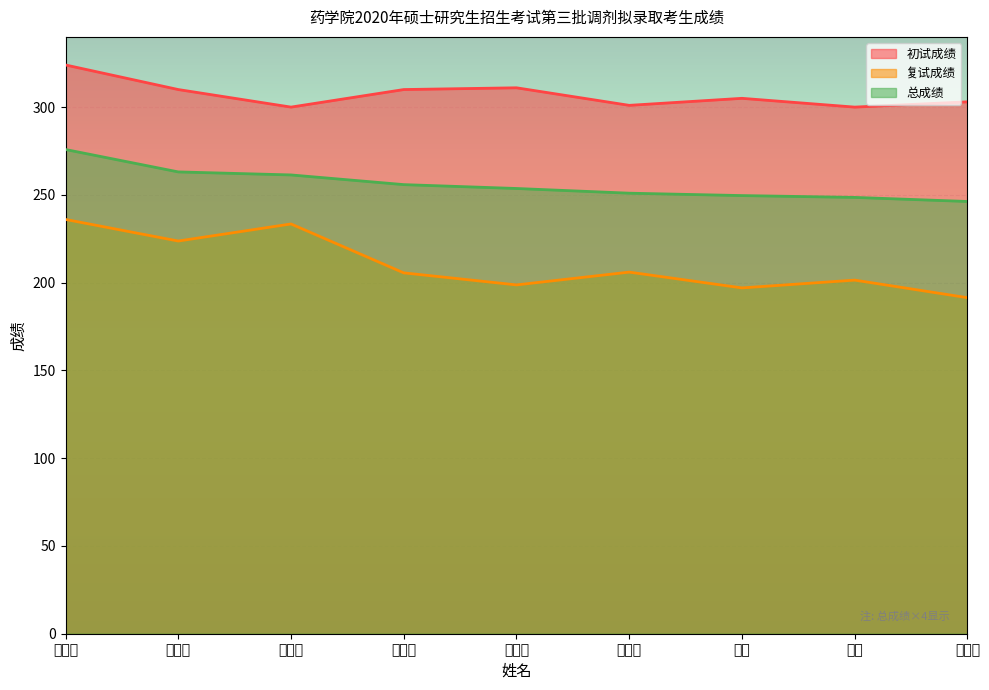

True or false: 复试成绩 has a value of 205.6 at 于曼曼.

True